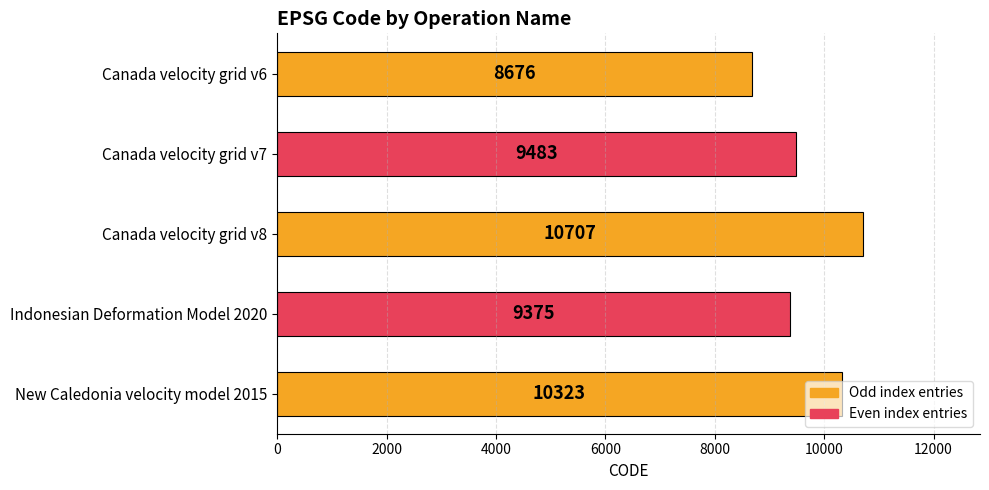

Between Indonesian Deformation Model 2020 and Canada velocity grid v8, which is larger?

Canada velocity grid v8